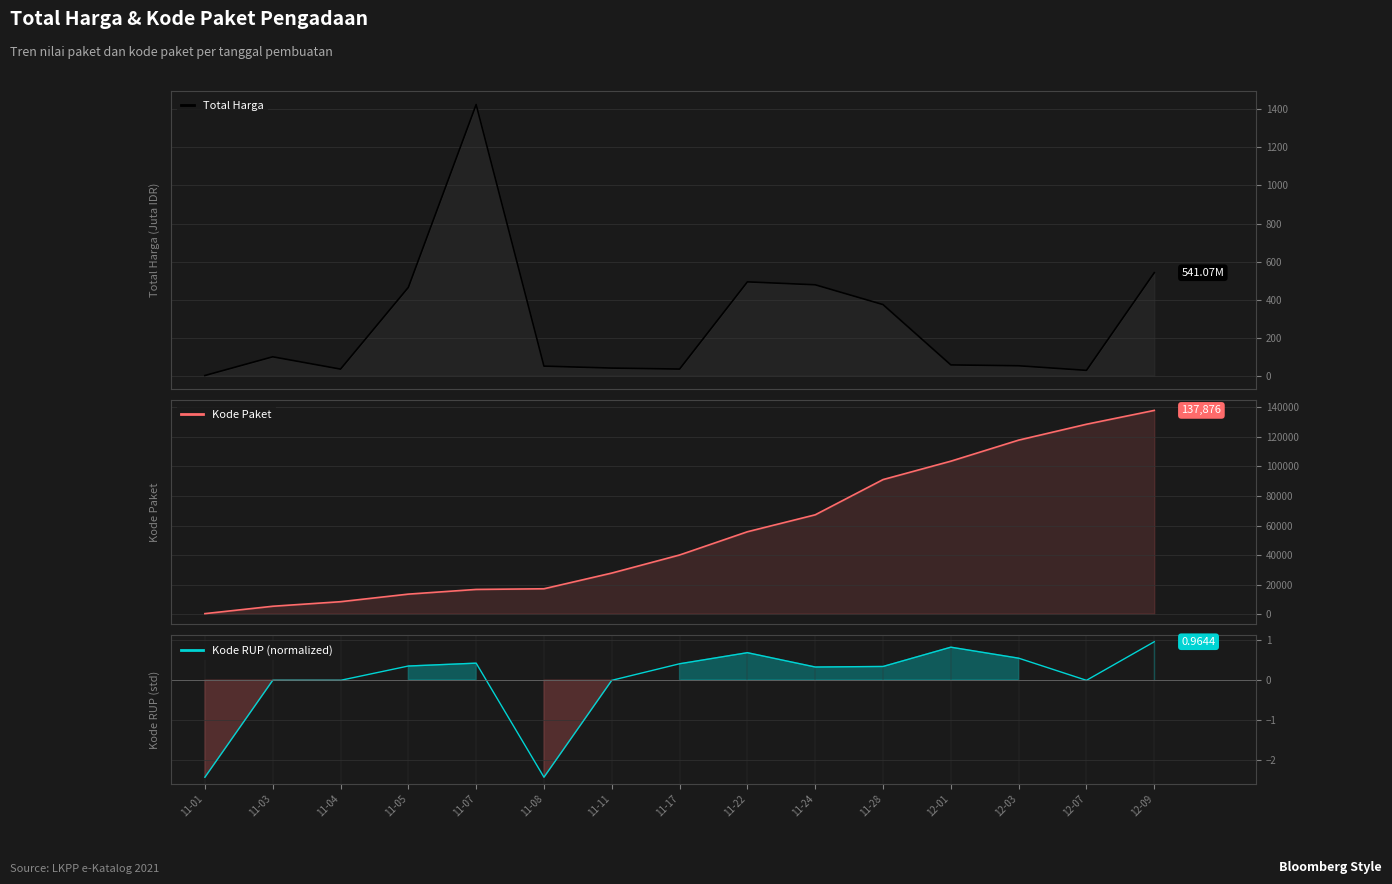

How many interior local valleys does the Total Harga series have?

3